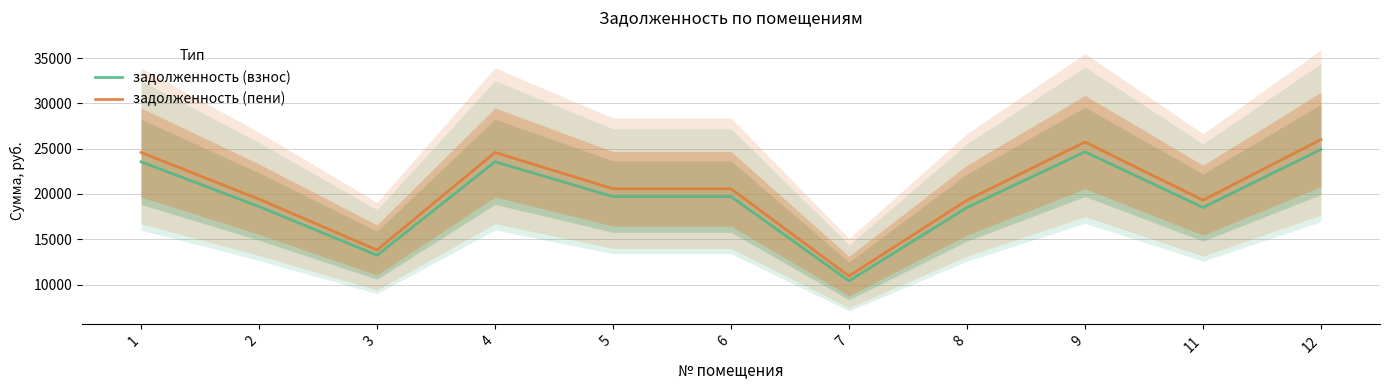

At how many categories does at least one series exceed 16186?

9